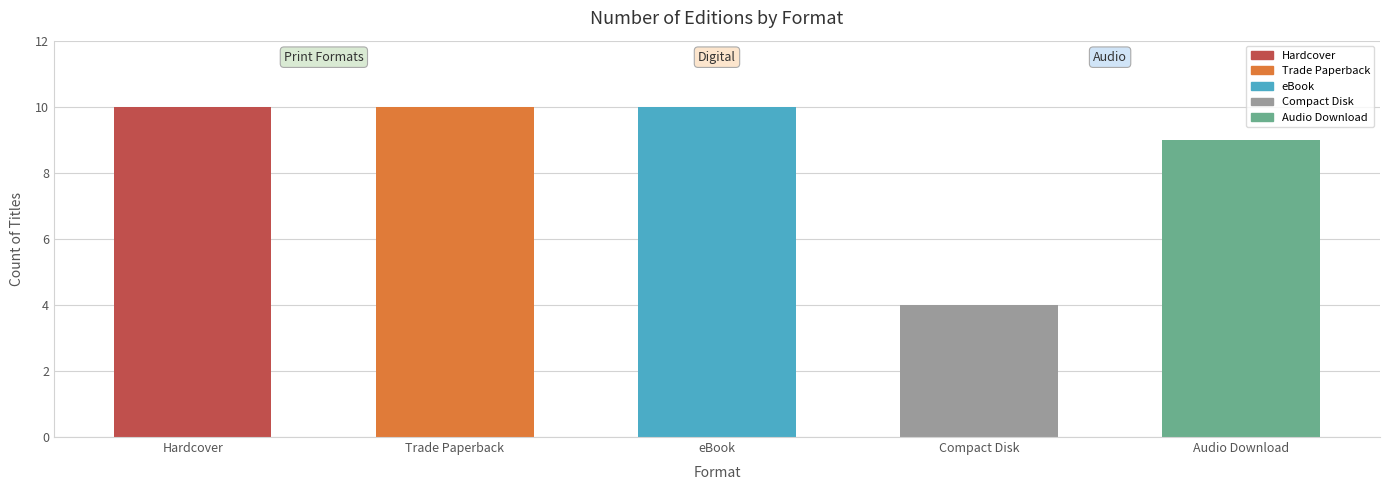

What position from the right is Audio Download?

1